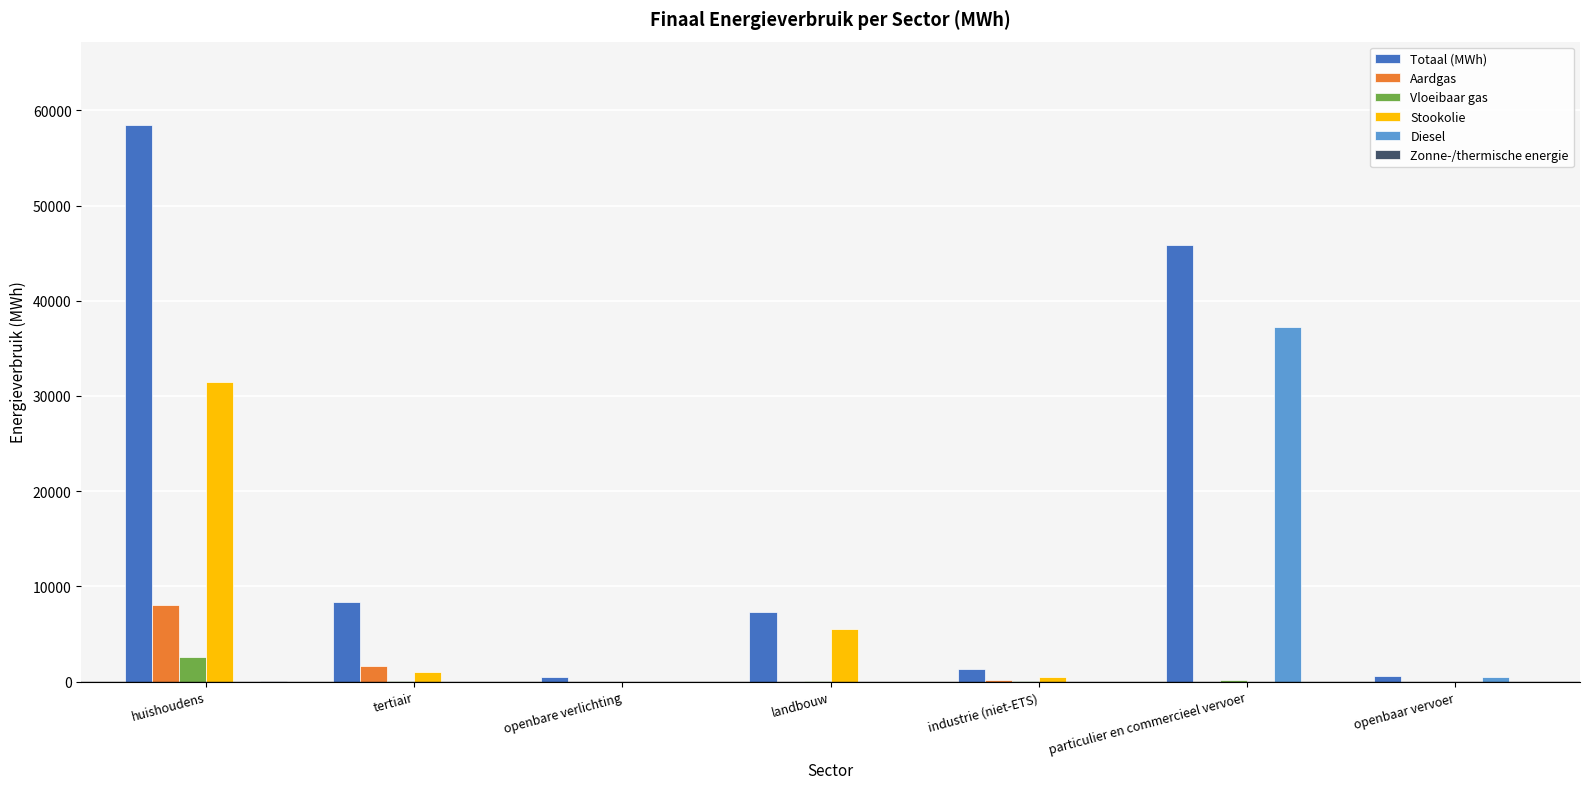

Which series changed the most between huishoudens and particulier en commercieel vervoer?

Diesel